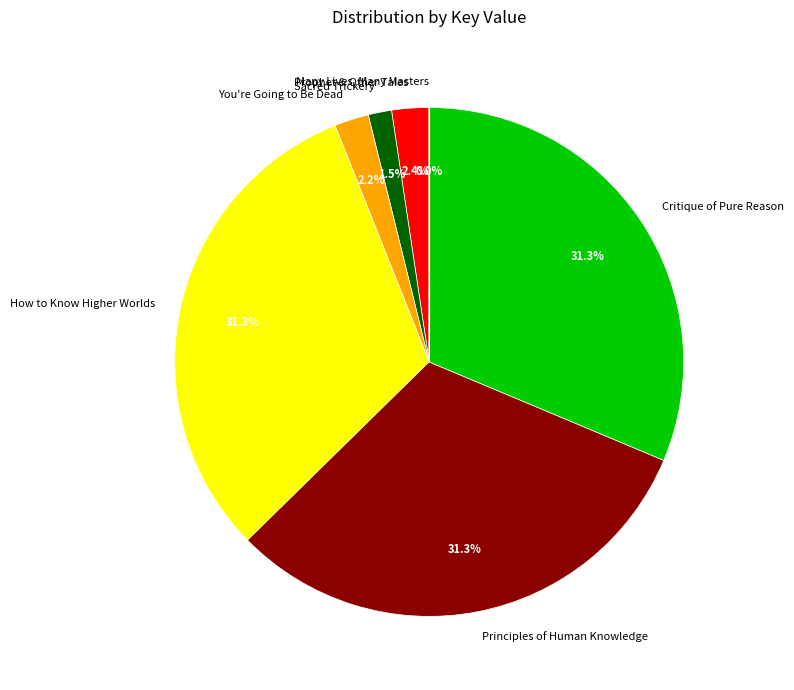

To the nearest percent, what portion does Sacred Trickery and the Way of Kindness represent?

1%